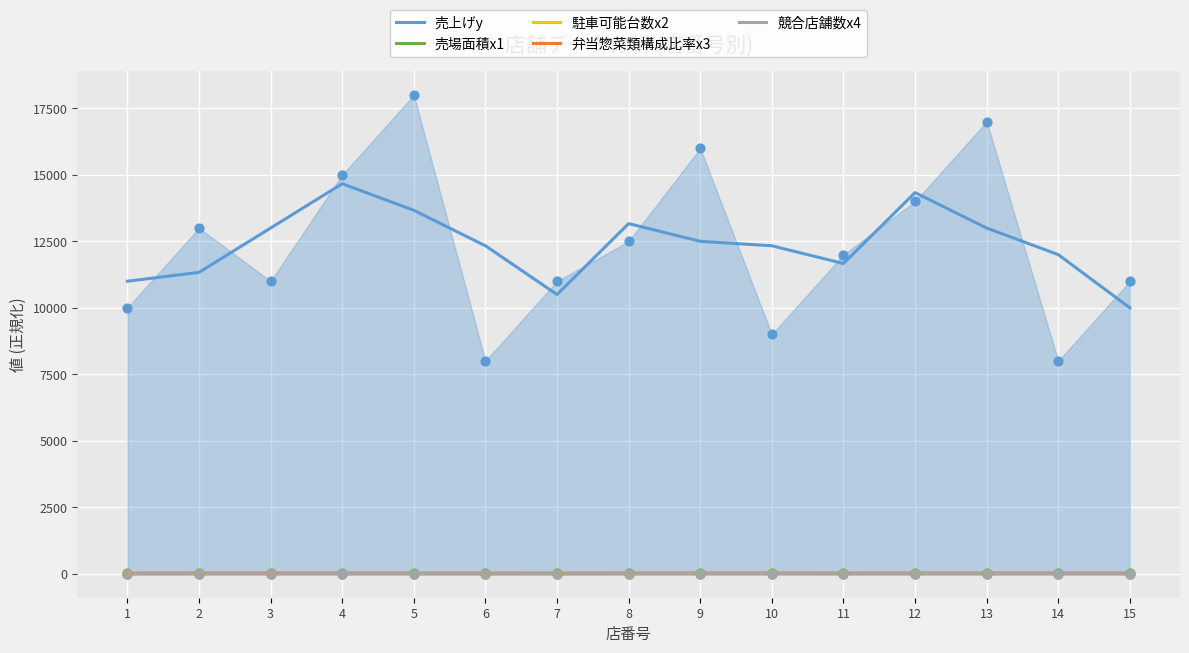

Is the value of 売上げy at 9 greater than the value of 競合店舗数x4 at 4?

Yes